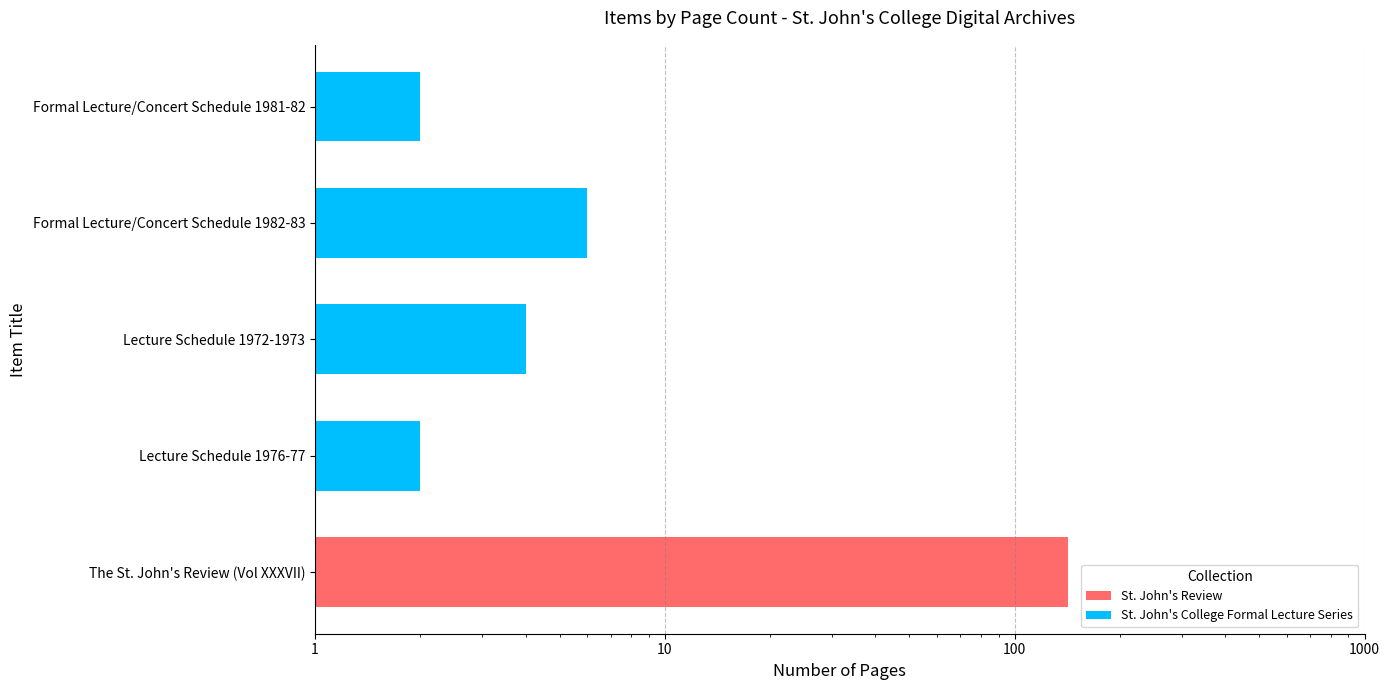

Reading right to left, extract all data points from this chart.

2	6	4	2	142